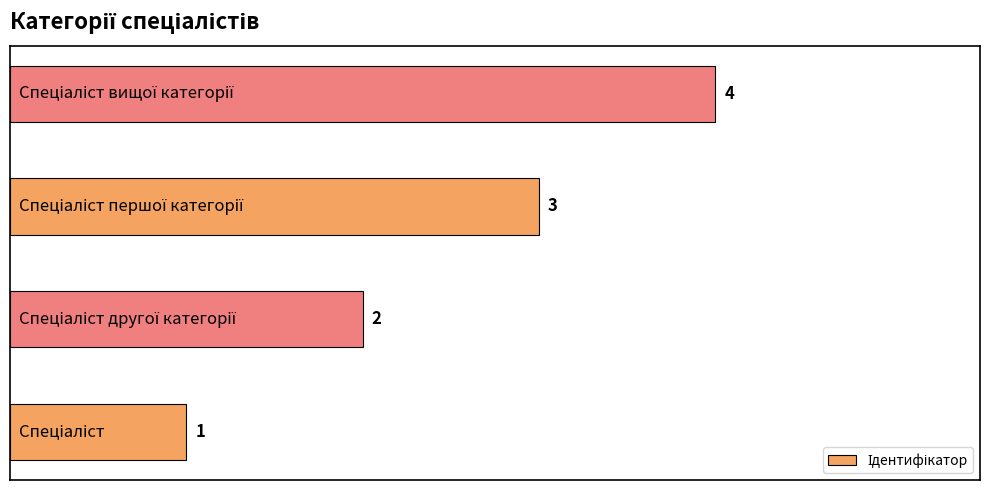

How many data points are less than 3?

2